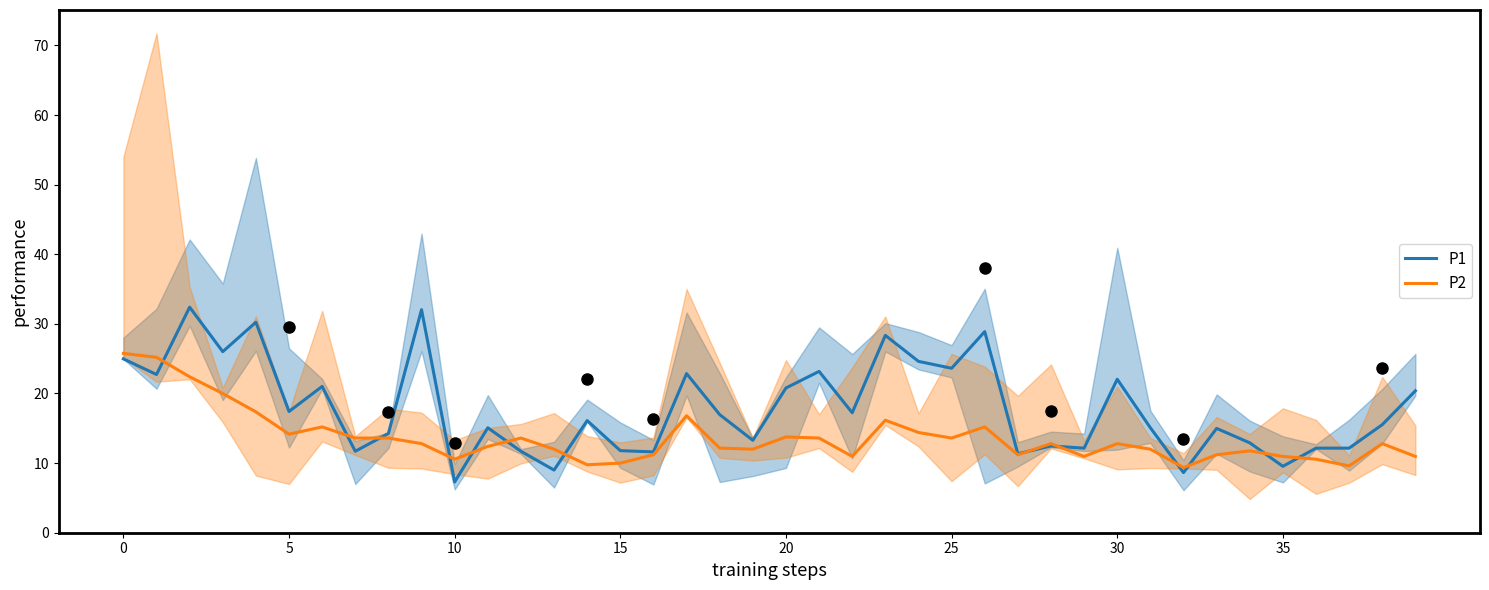

Between 0 and 13, which series saw the biggest shift?

P1